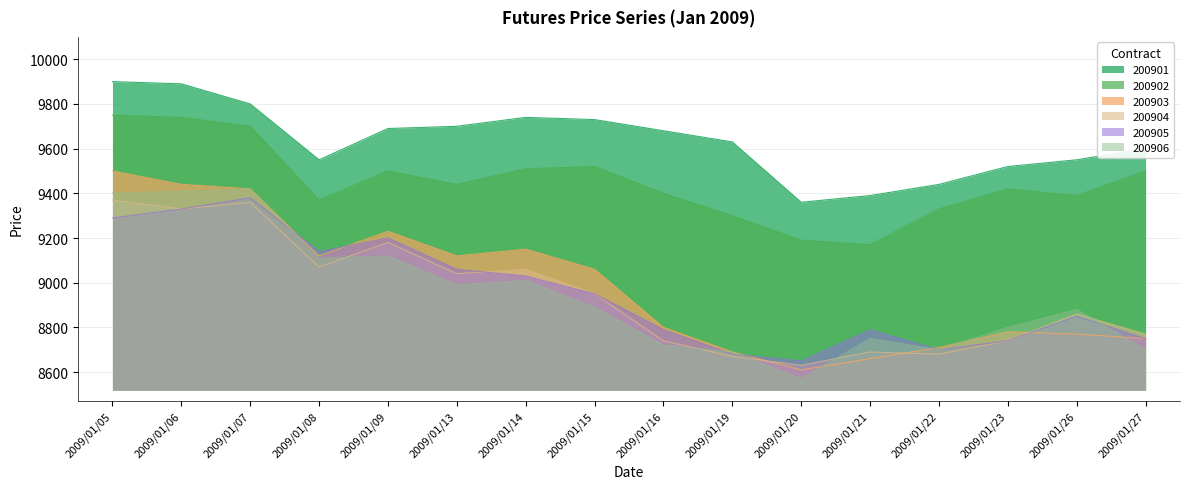

True or false: 200903 has a value of 12853 at 2009/01/16.

False